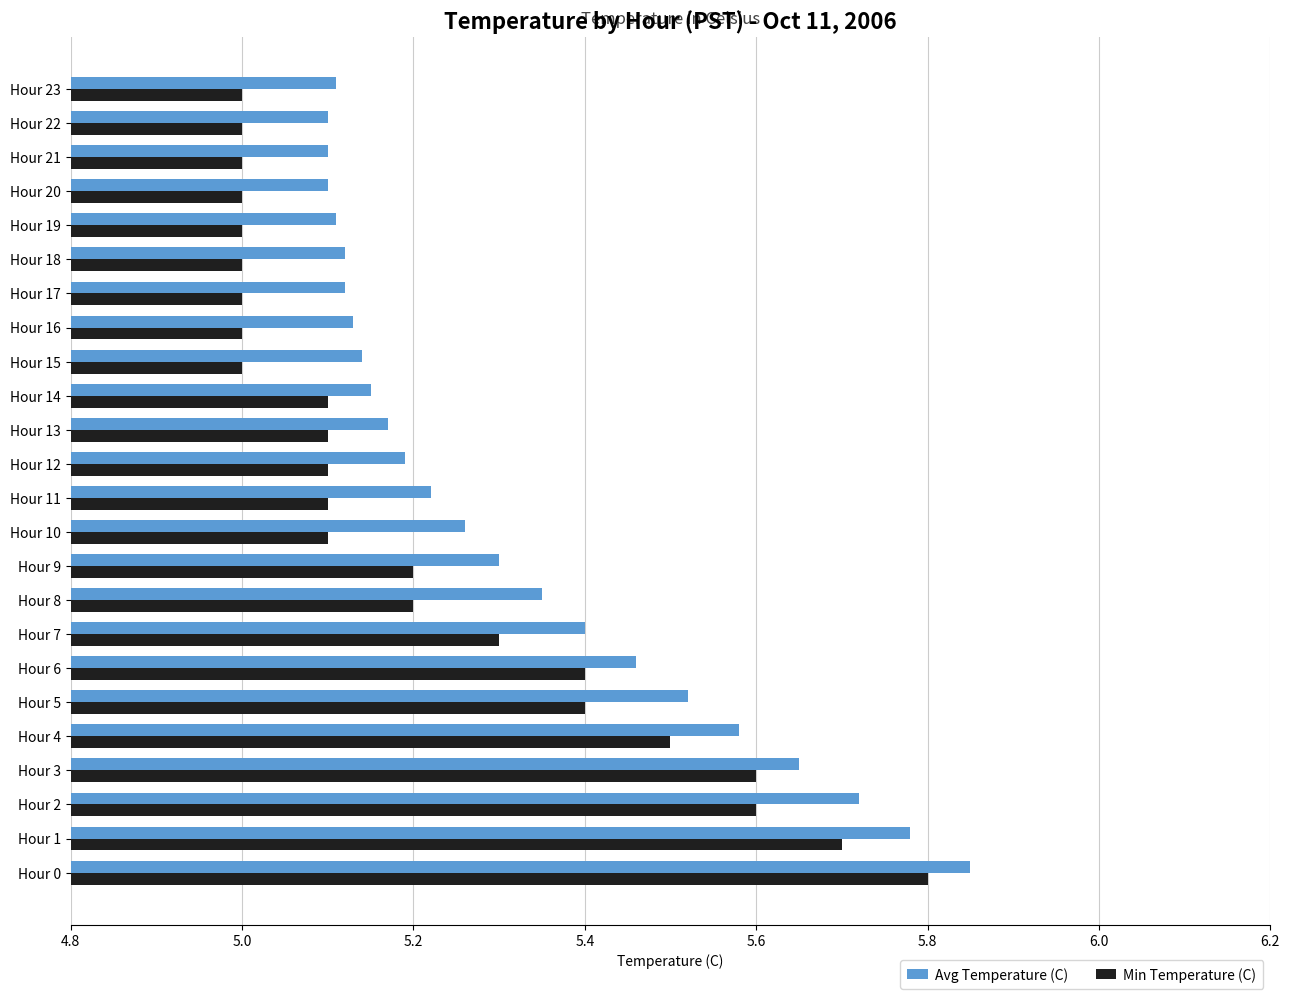

What is the minimum value shown in the chart?

5.0